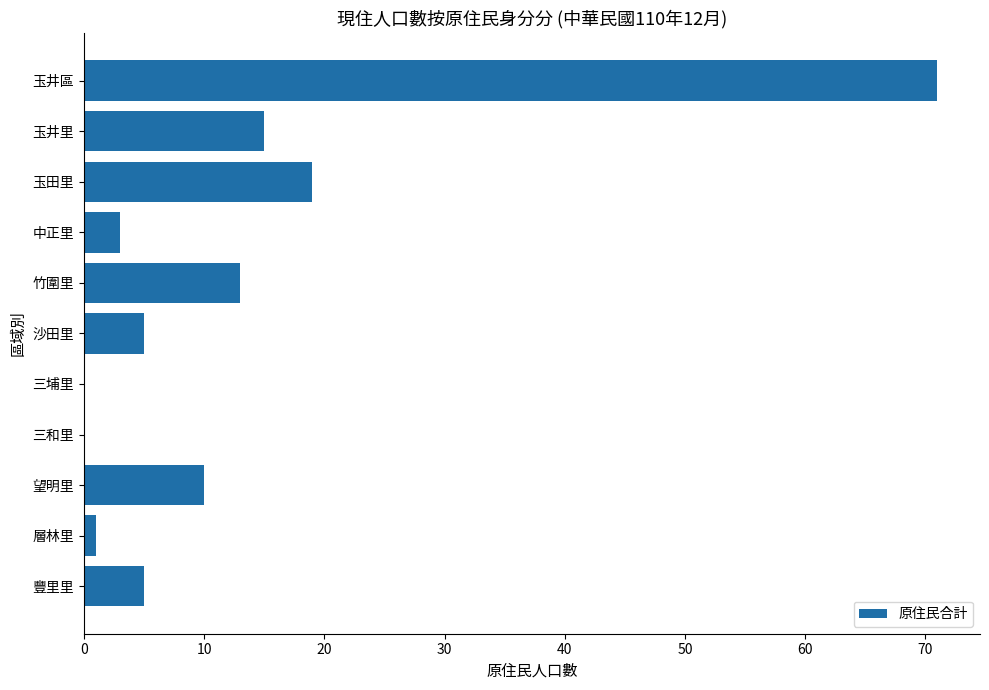

What is the sum of all values?

142